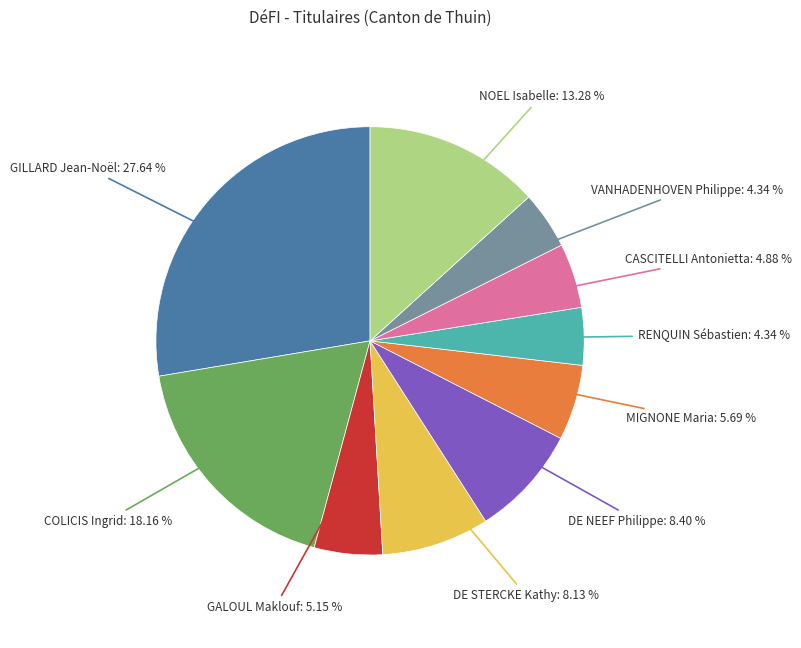

Does any single category account for the majority?

No